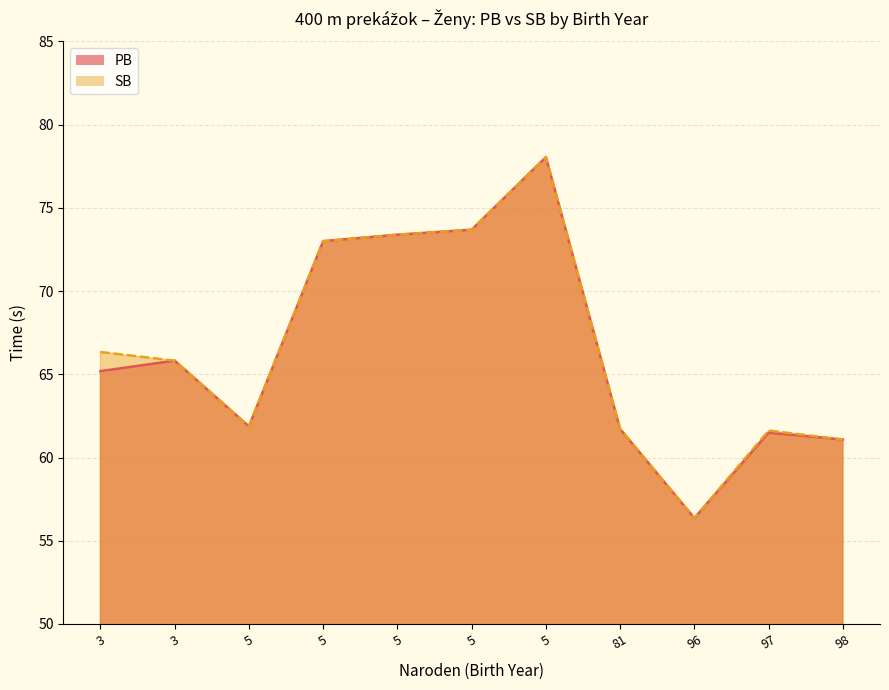

How many lines are shown in the chart?

2